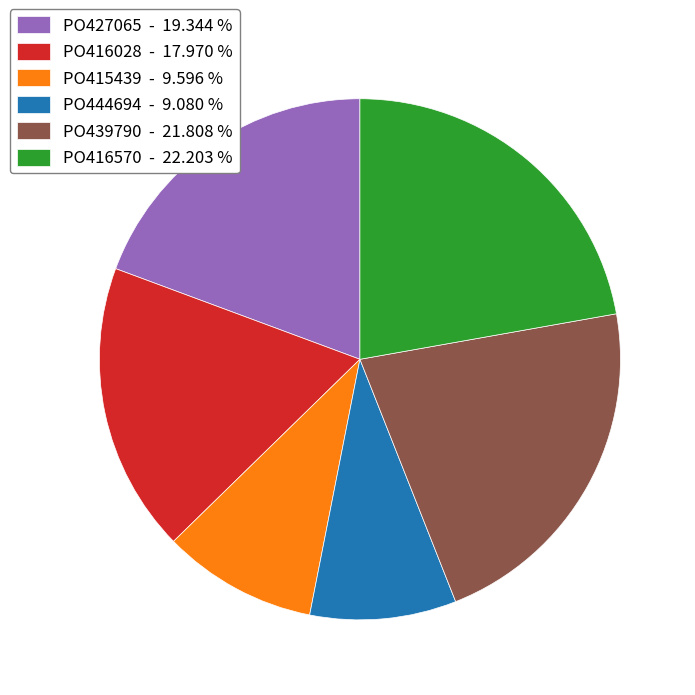

What is the ratio of the value at PO416028 - 17.970 % to the value at PO415439 - 9.596 %?

1.9